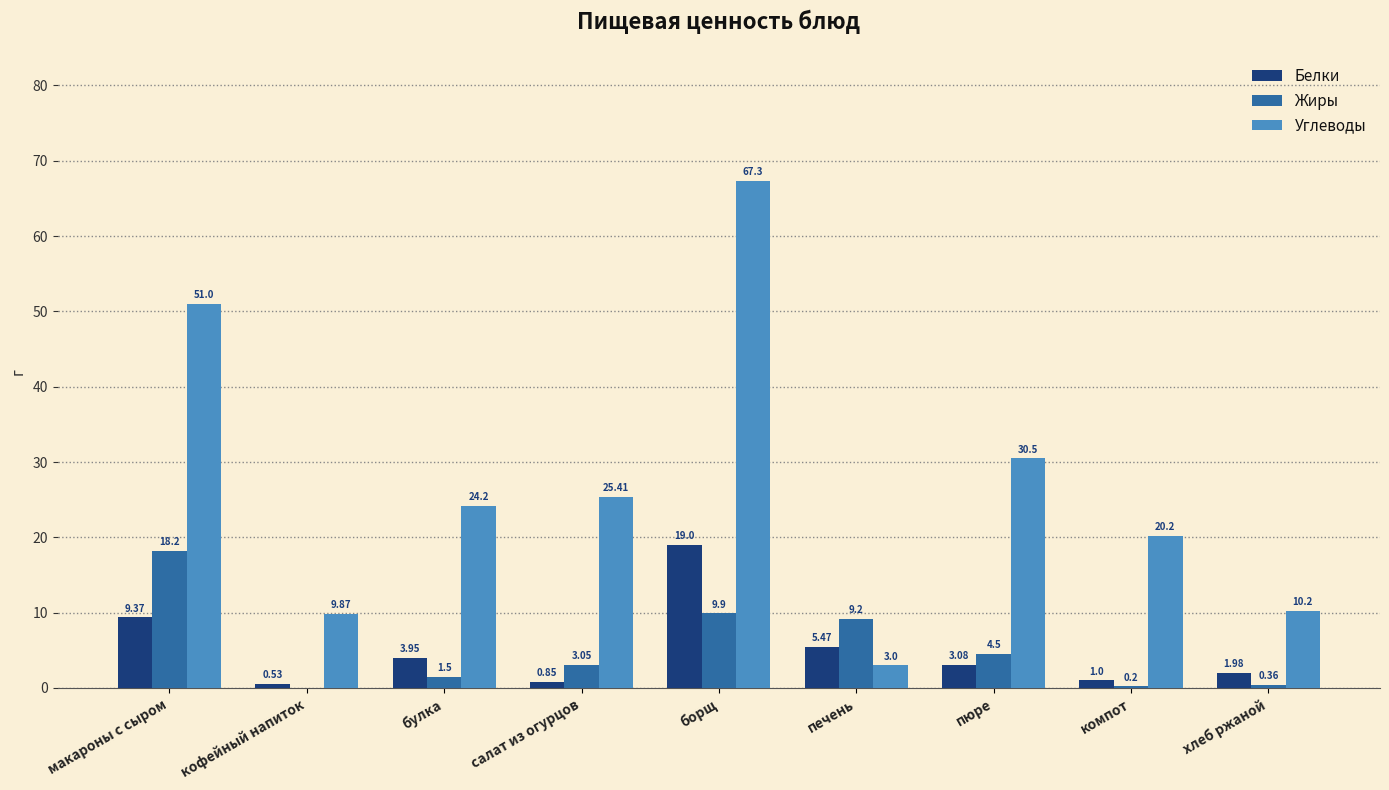

What is the total value across all series at борщ?

96.2